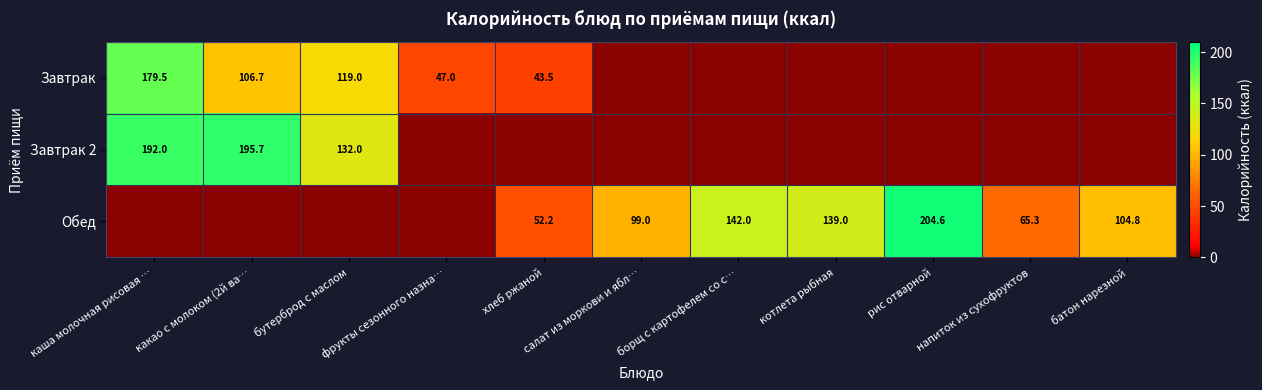

Rank the categories by Завтрак value from highest to lowest.

каша молочная рисовая …, бутерброд с маслом, какао с молоком (2й ва…, фрукты сезонного назна…, хлеб ржаной, салат из моркови и ябл…, борщ с картофелем со с…, котлета рыбная, рис отварной, напиток из сухофруктов, батон нарезной